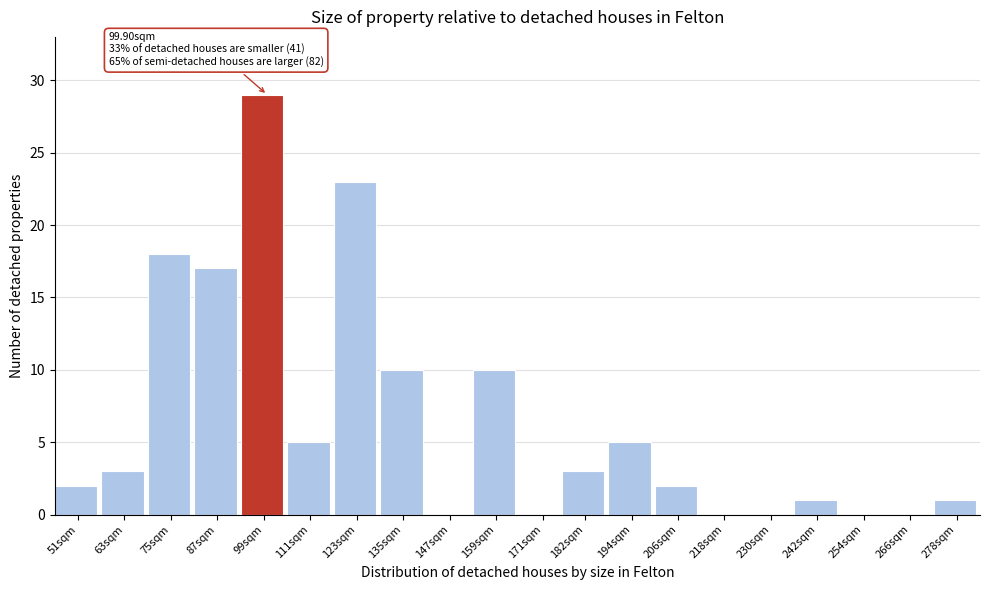

Reading left to right, transcribe all the data shown in this chart.

51sqm=2	63sqm=3	75sqm=18	87sqm=17	99sqm=29	111sqm=5	123sqm=23	135sqm=10	147sqm=0	159sqm=10	171sqm=0	182sqm=3	194sqm=5	206sqm=2	218sqm=0	230sqm=0	242sqm=1	254sqm=0	266sqm=0	278sqm=1